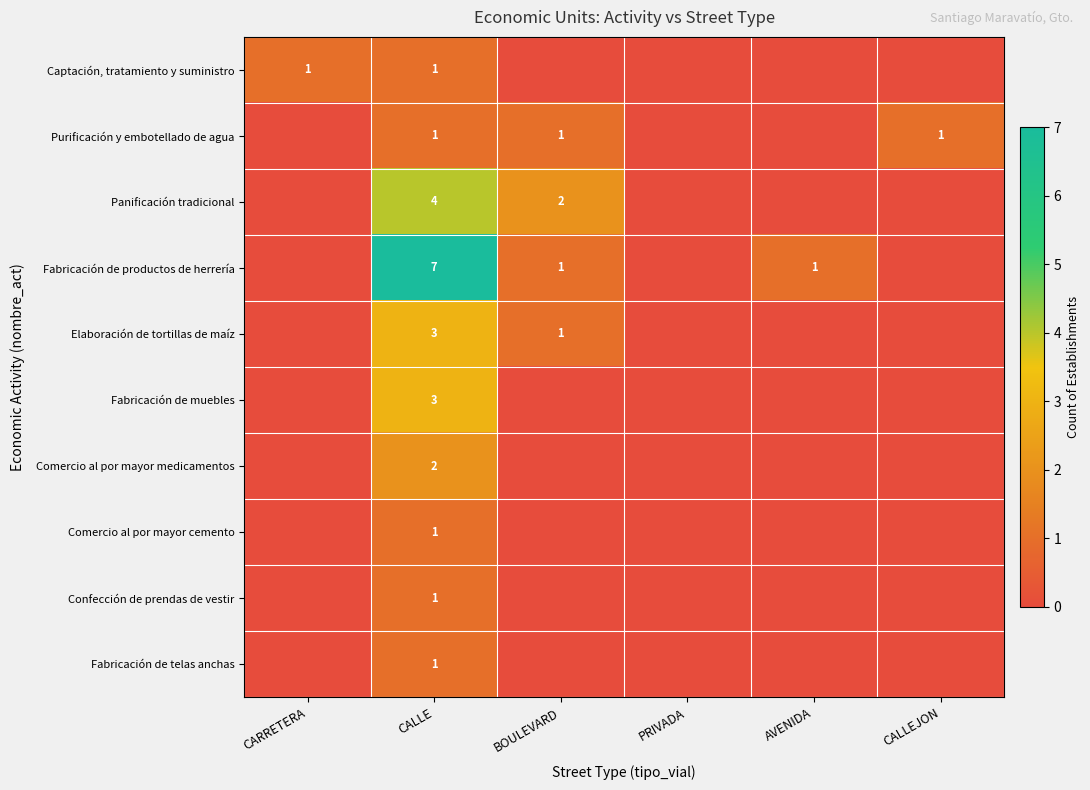

True or false: Fabricación de productos de herrería has a value of 2 at BOULEVARD.

False